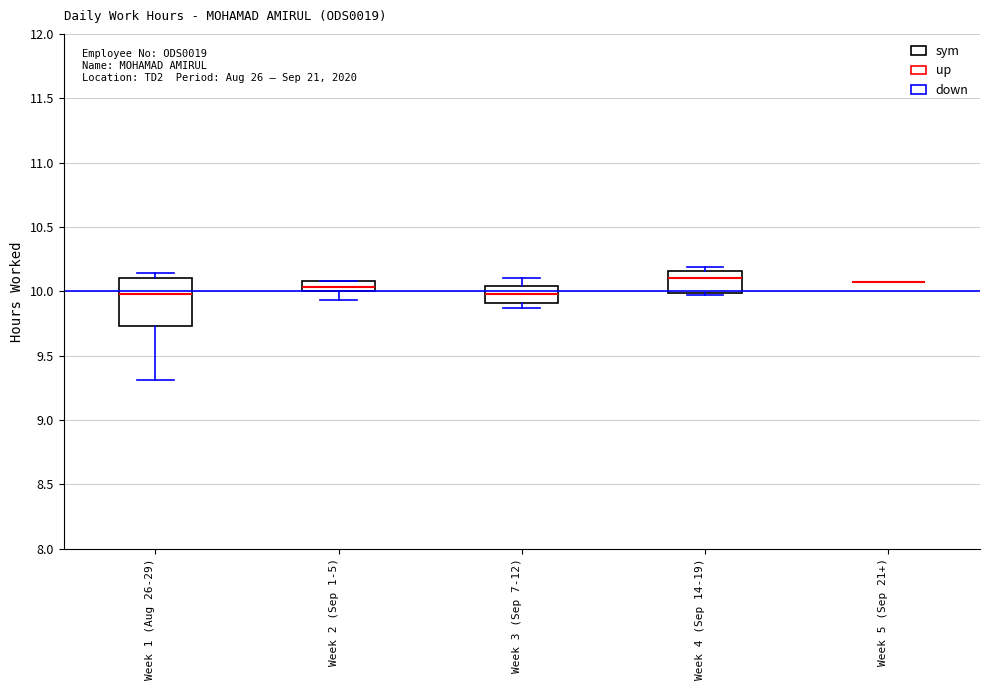

Reading left to right, transcribe this box plot: for each box, give where its median line is, the range the box spans, and where its two whiskers end, as read against the y-axis. The values are not printed on the chart, so give them approximately, as read against the axis.

Week 1 (Aug 26-29): median 10.00, box 9.75 to 10.10, whiskers 9.30 to 10.15
Week 2 (Sep 1-5): median 10.05, box 10.00 to 10.10, whiskers 9.95 to 10.10
Week 3 (Sep 7-12): median 10.00, box 9.90 to 10.05, whiskers 9.85 to 10.10
Week 4 (Sep 14-19): median 10.10, box 10.00 to 10.15, whiskers 9.95 to 10.20
Week 5 (Sep 21+): box collapsed to a line at 10.05, whiskers 10.05 to 10.05